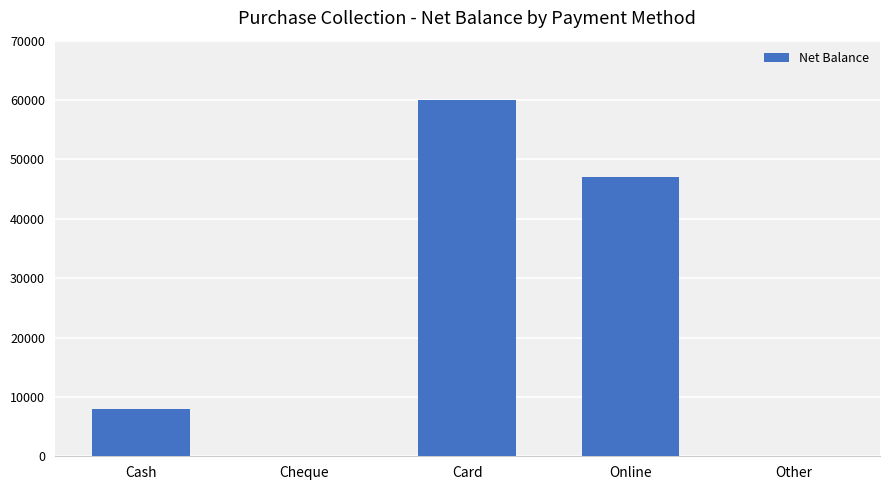

Reading left to right, transcribe all the data shown in this chart.

8000	0	60000	47000	0